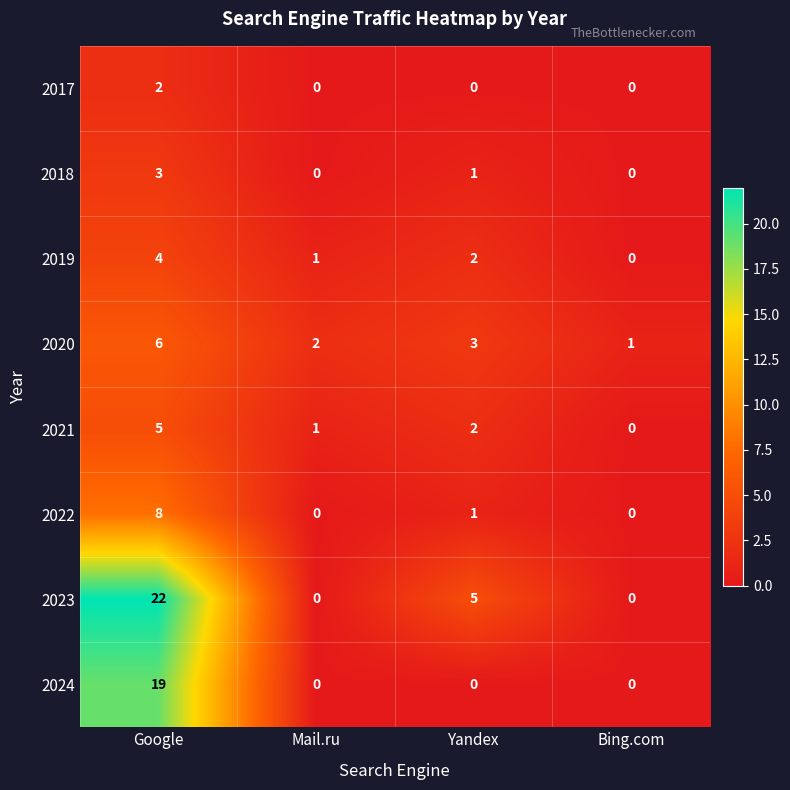

What is the difference between the 2021 values at Google and Yandex?

3